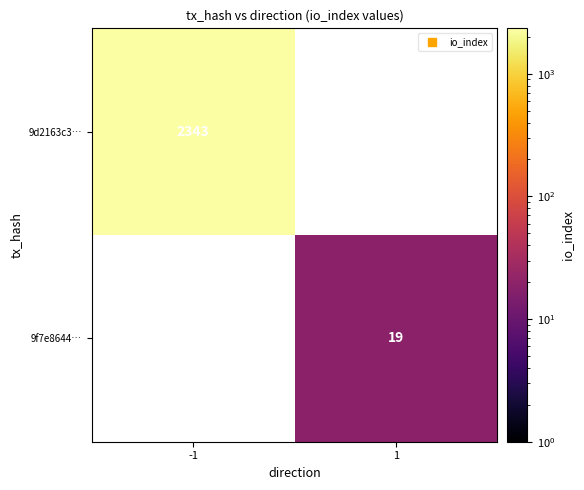

The 9d2163c3… series shows 1324.1 at -1. True or false?

False